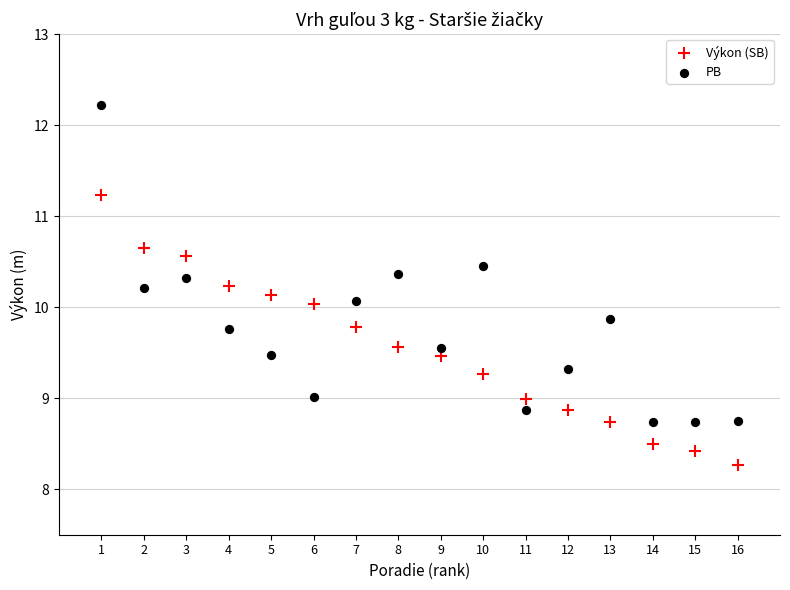

What is the X range (max minus min) for the scatter plot?

15.0